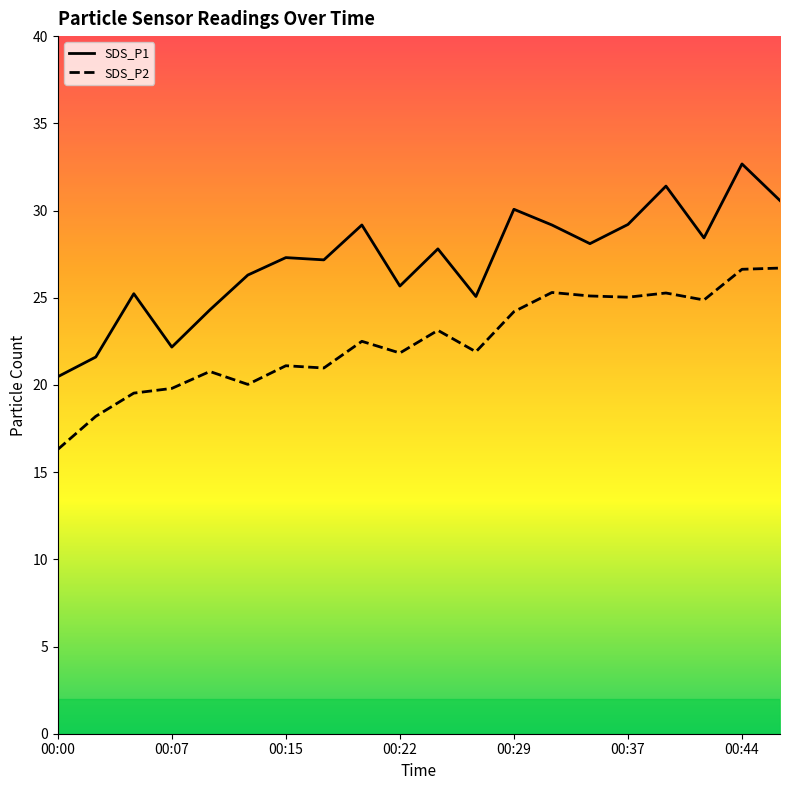

What is the minimum value for SDS_P2?

16.3